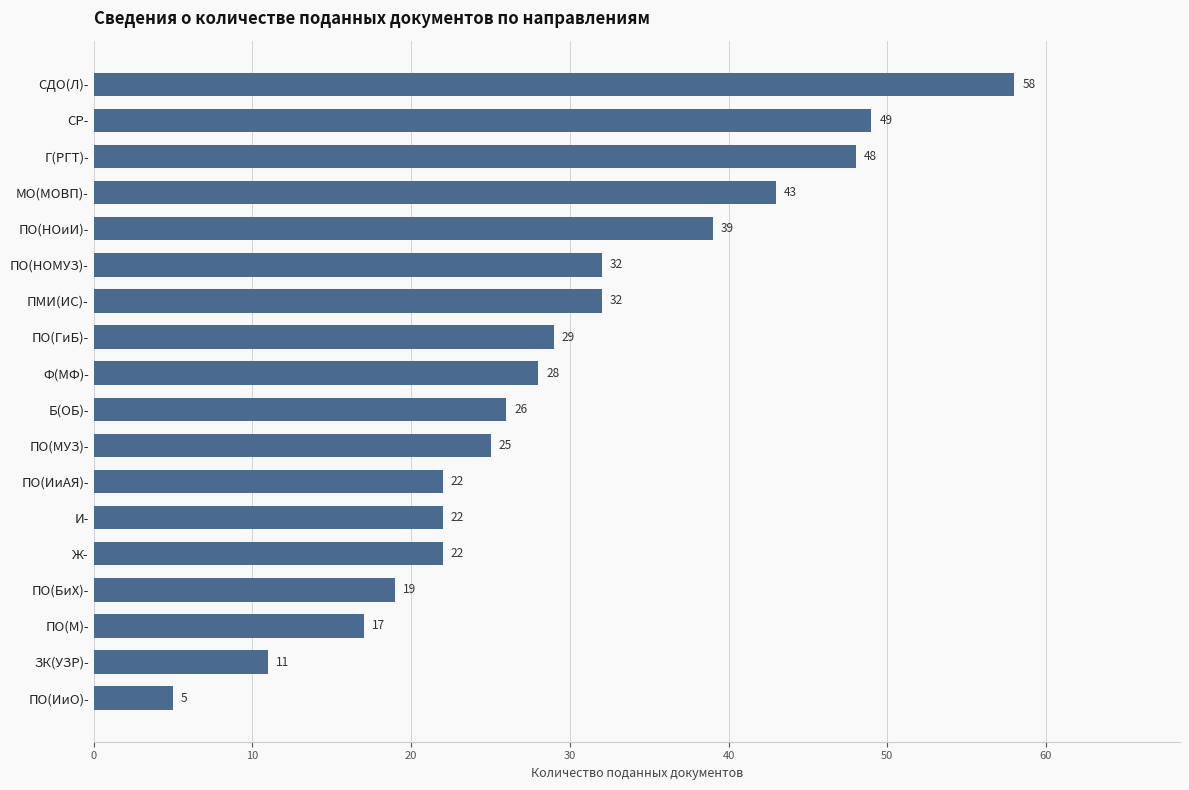

What position from the bottom is ПО(ИиО)-?

1